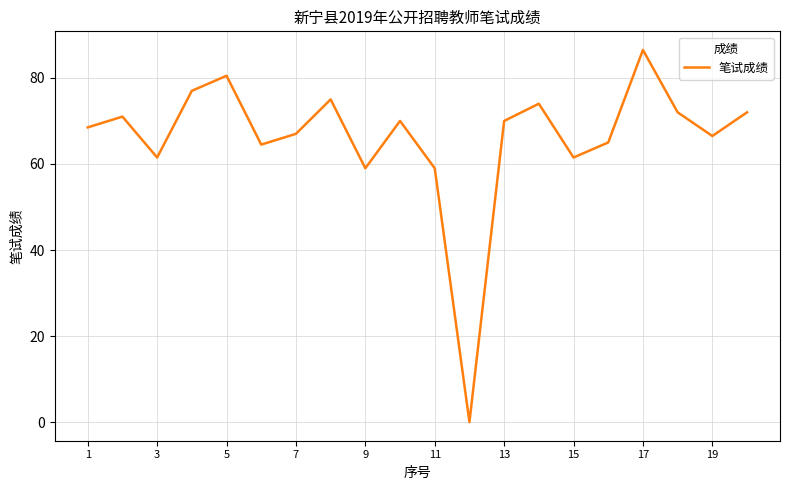

How many series are shown in this chart?

1